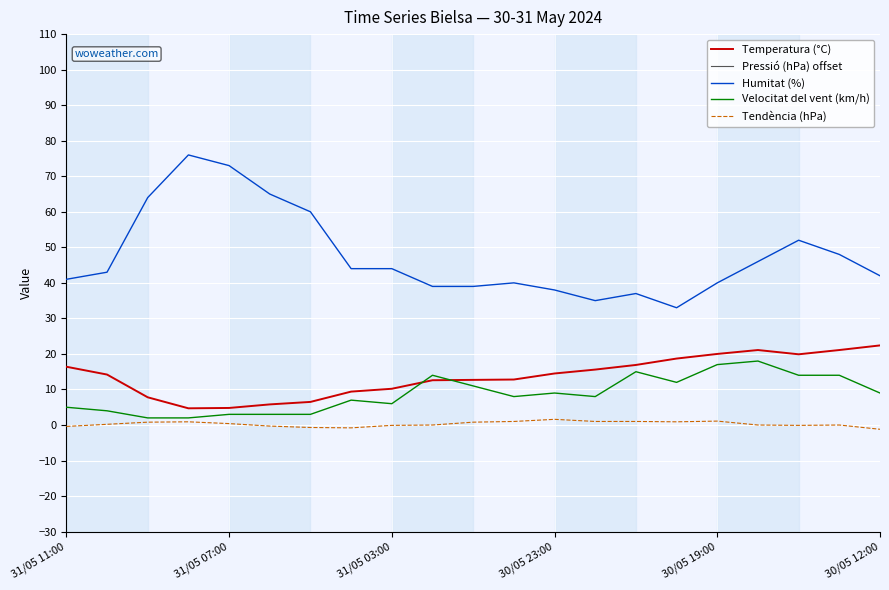

How many interior local peaks does the Tendència (hPa) series have?

4